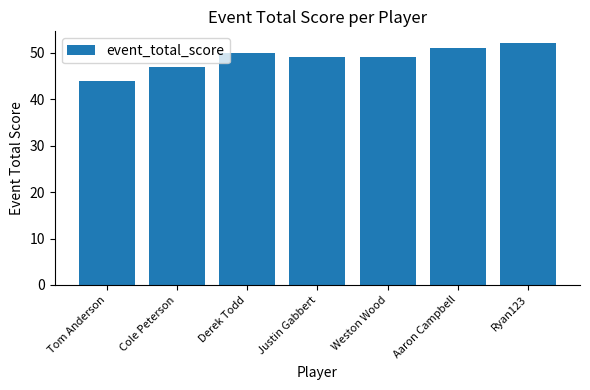

Read the value at Derek Todd.

50